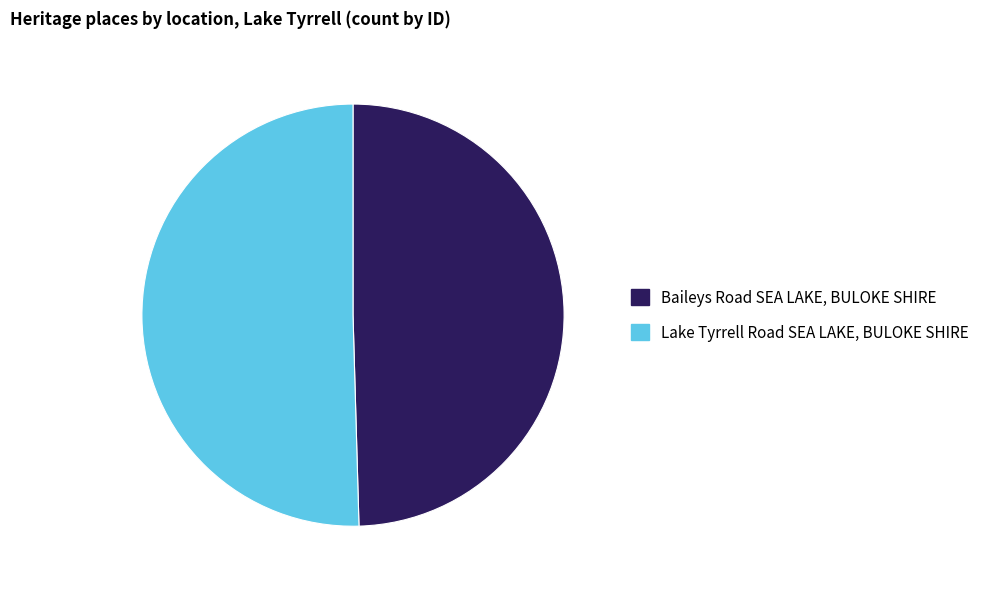

Rank the categories by value from lowest to highest.

Baileys Road SEA LAKE, BULOKE SHIRE, Lake Tyrrell Road SEA LAKE, BULOKE SHIRE